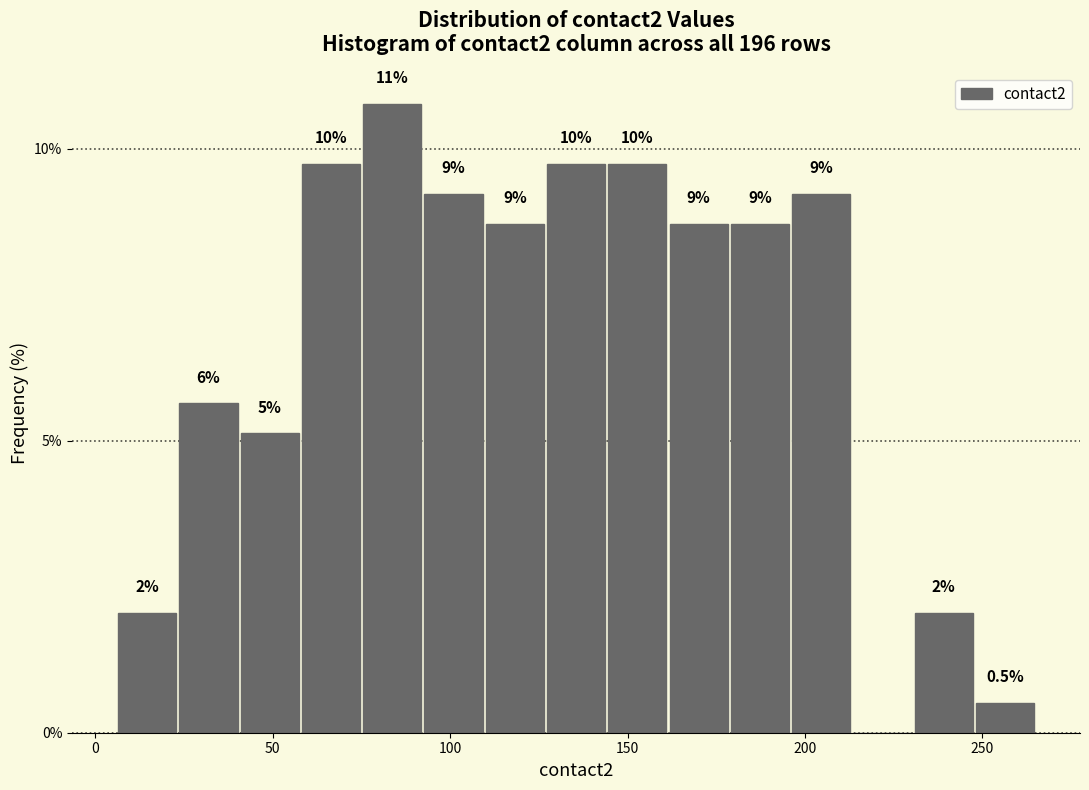

Around what value on the x-axis is the tallest bar? Give the approximate position of its centre, as read against the axis.

85